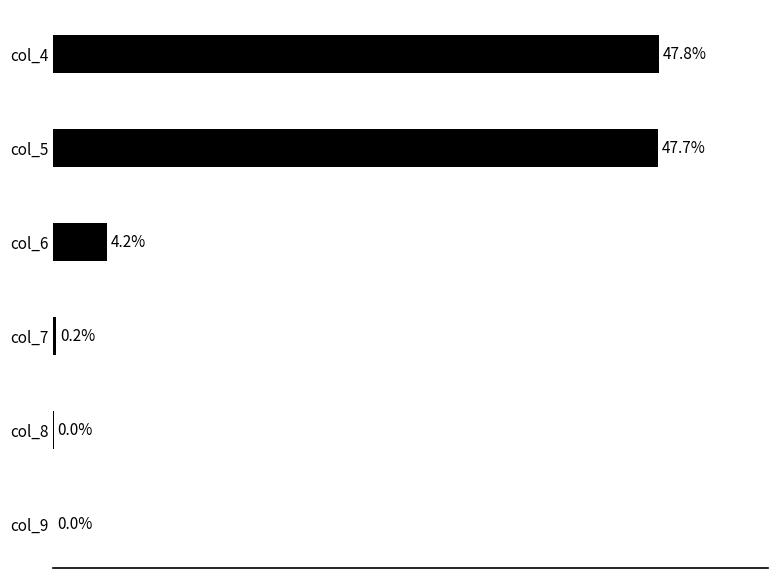

At which category does the chart reach its peak across all series?

col_4